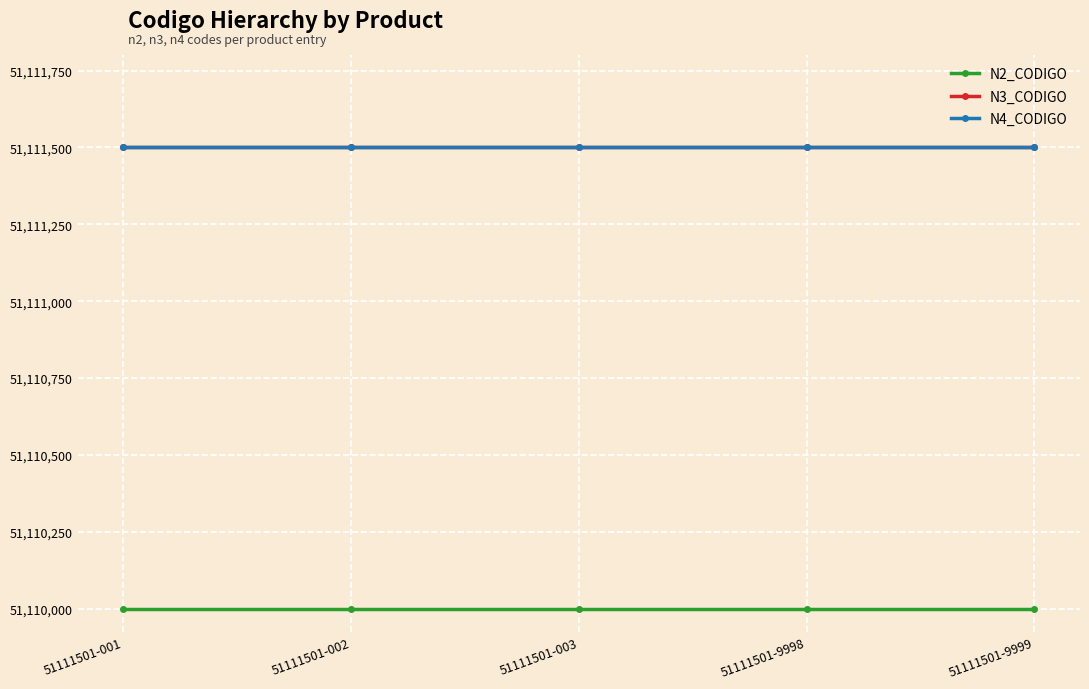

What is the greatest value displayed?

51111501